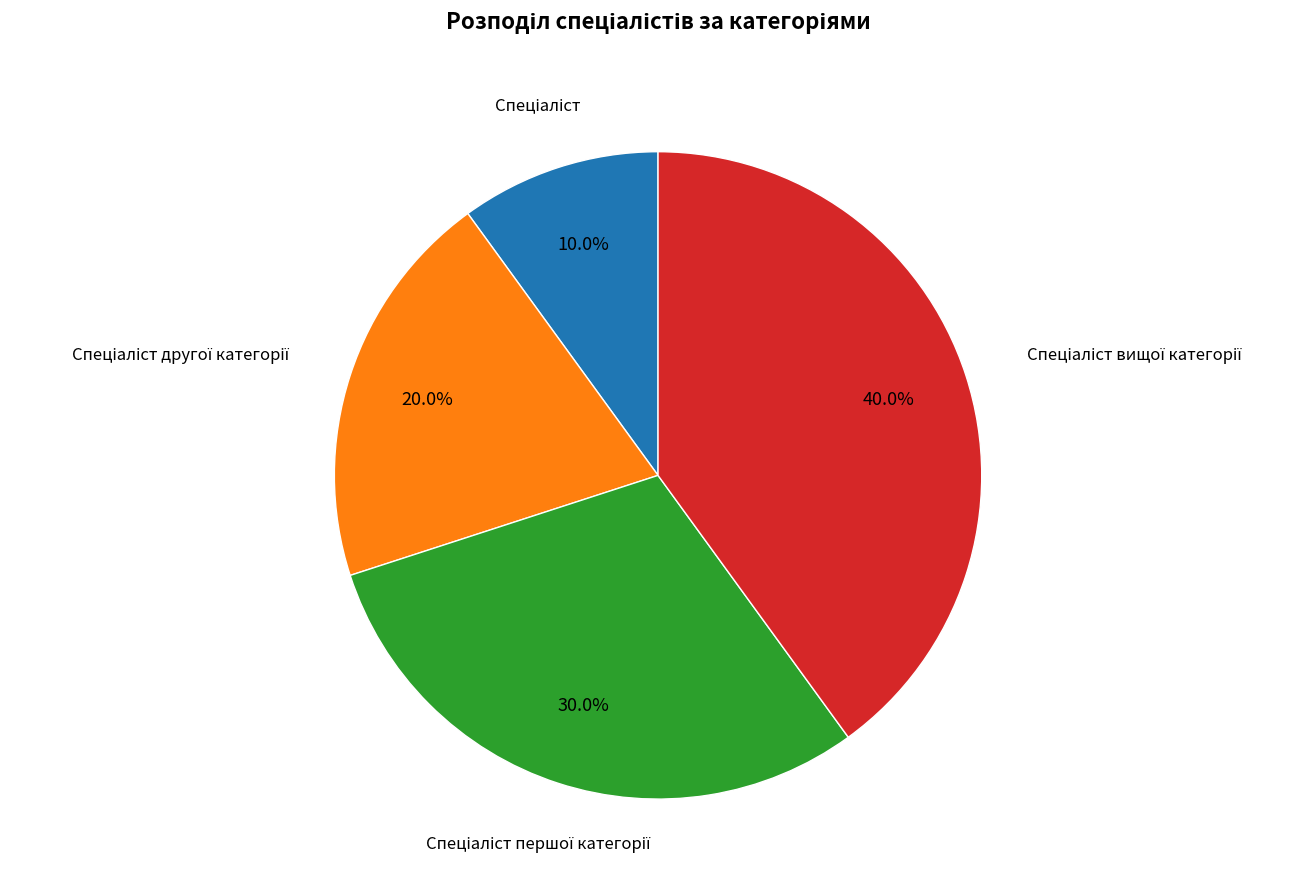

Is there a majority slice in this chart?

No